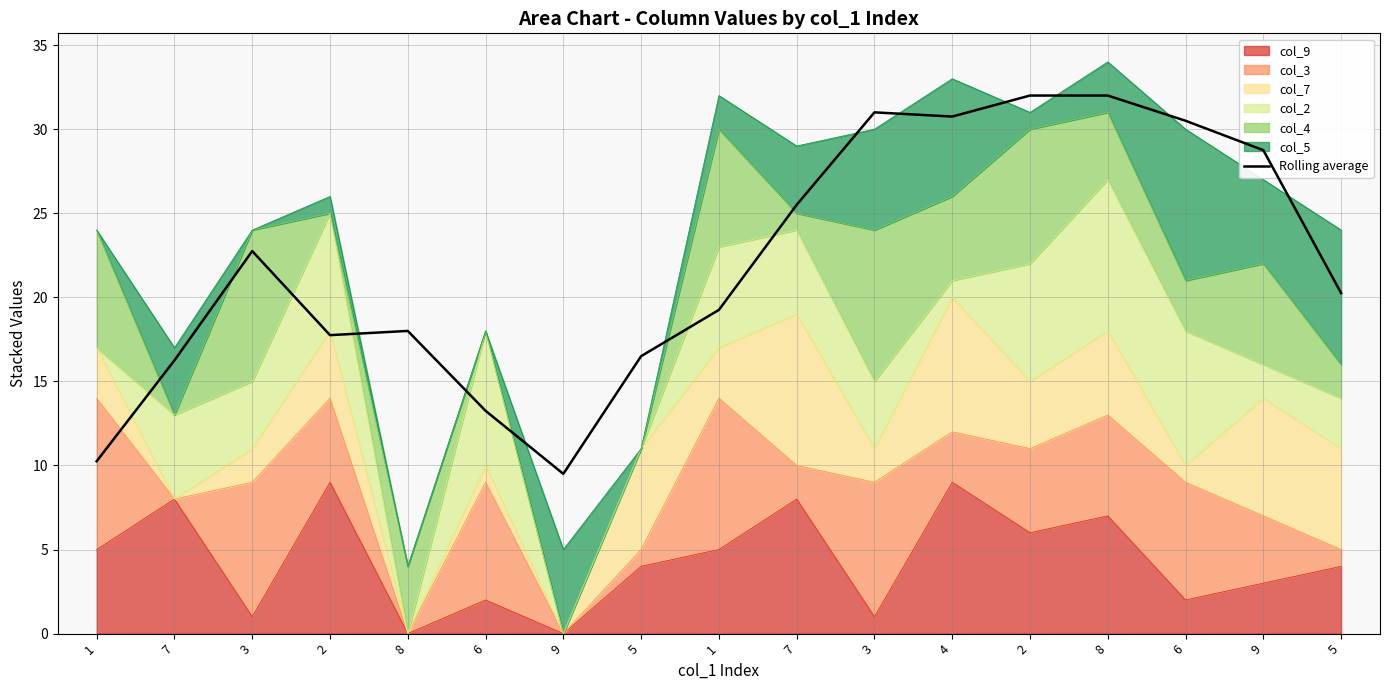

Which category has the highest value across all series?

2